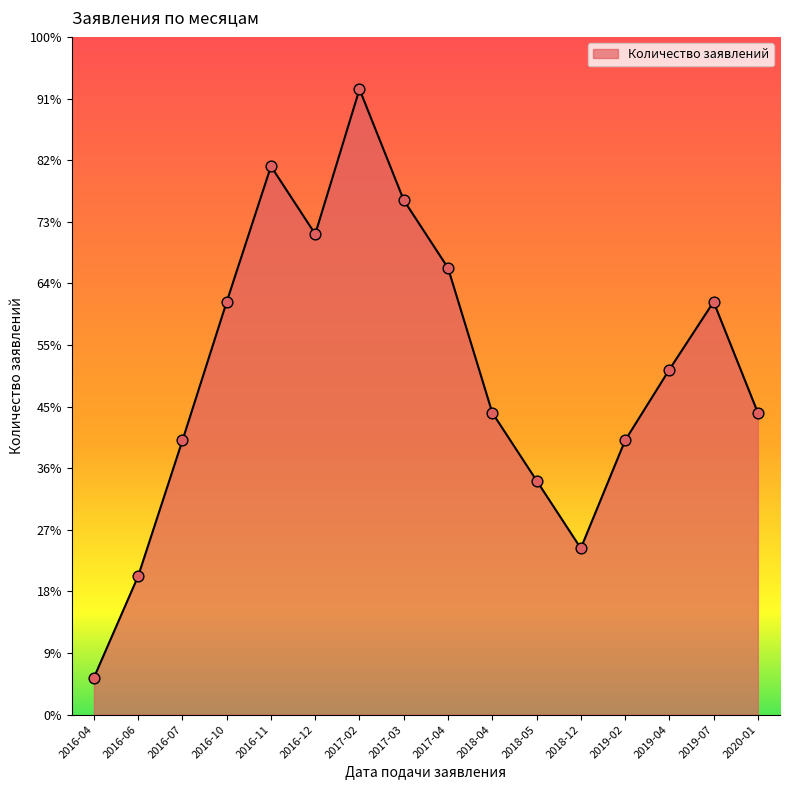

What is the ratio of the value at 2020-01 to the value at 2016-12?

0.6